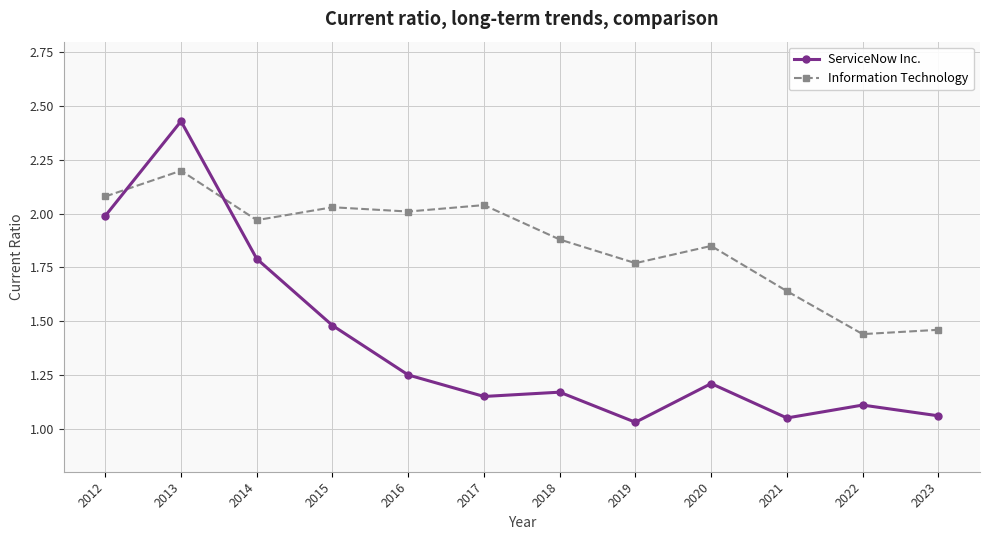

Which series changed the most between 2013 and 2016?

ServiceNow Inc.